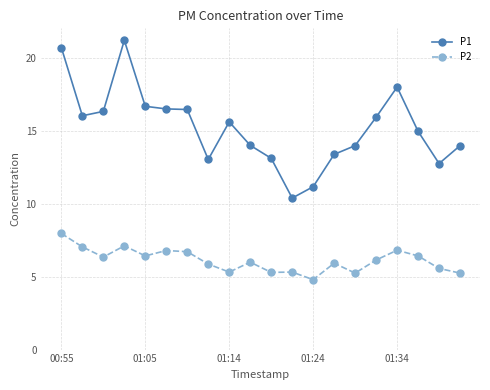

What is the greatest value displayed?

21.2